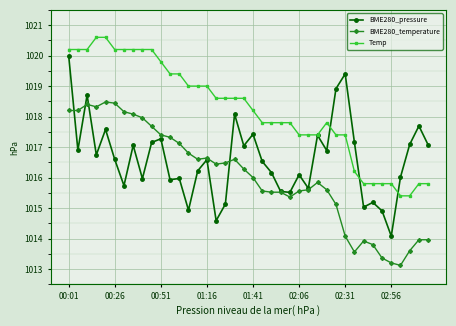

True or false: Temp and BME280_temperature intersect in this chart.

False